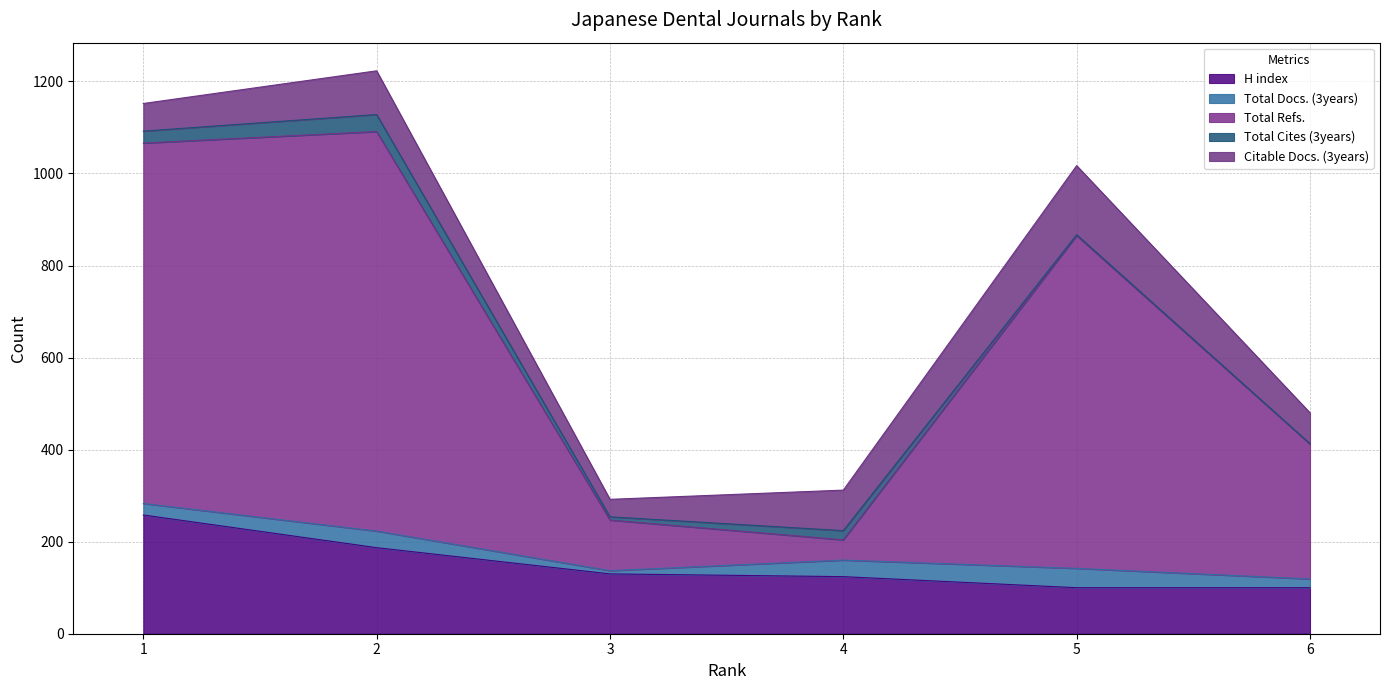

What is the difference between the second highest and second lowest values in the H index series?

87